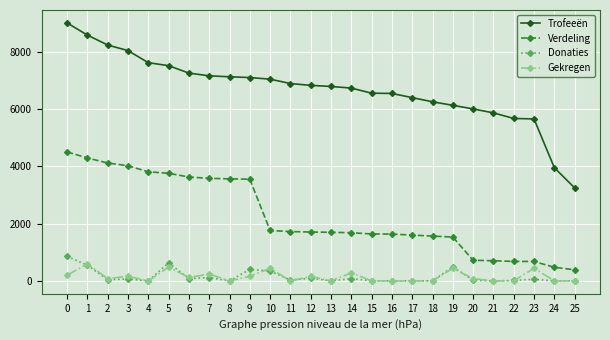

What is the total value across all series at 12?

8780